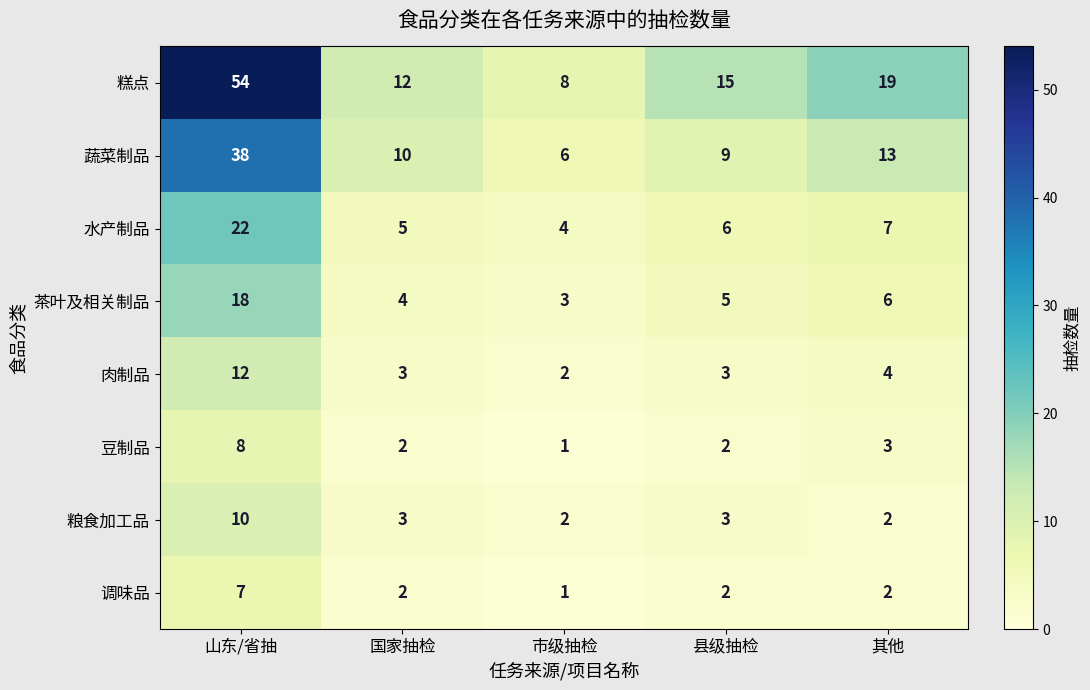

At how many categories does at least one series exceed 32?

1